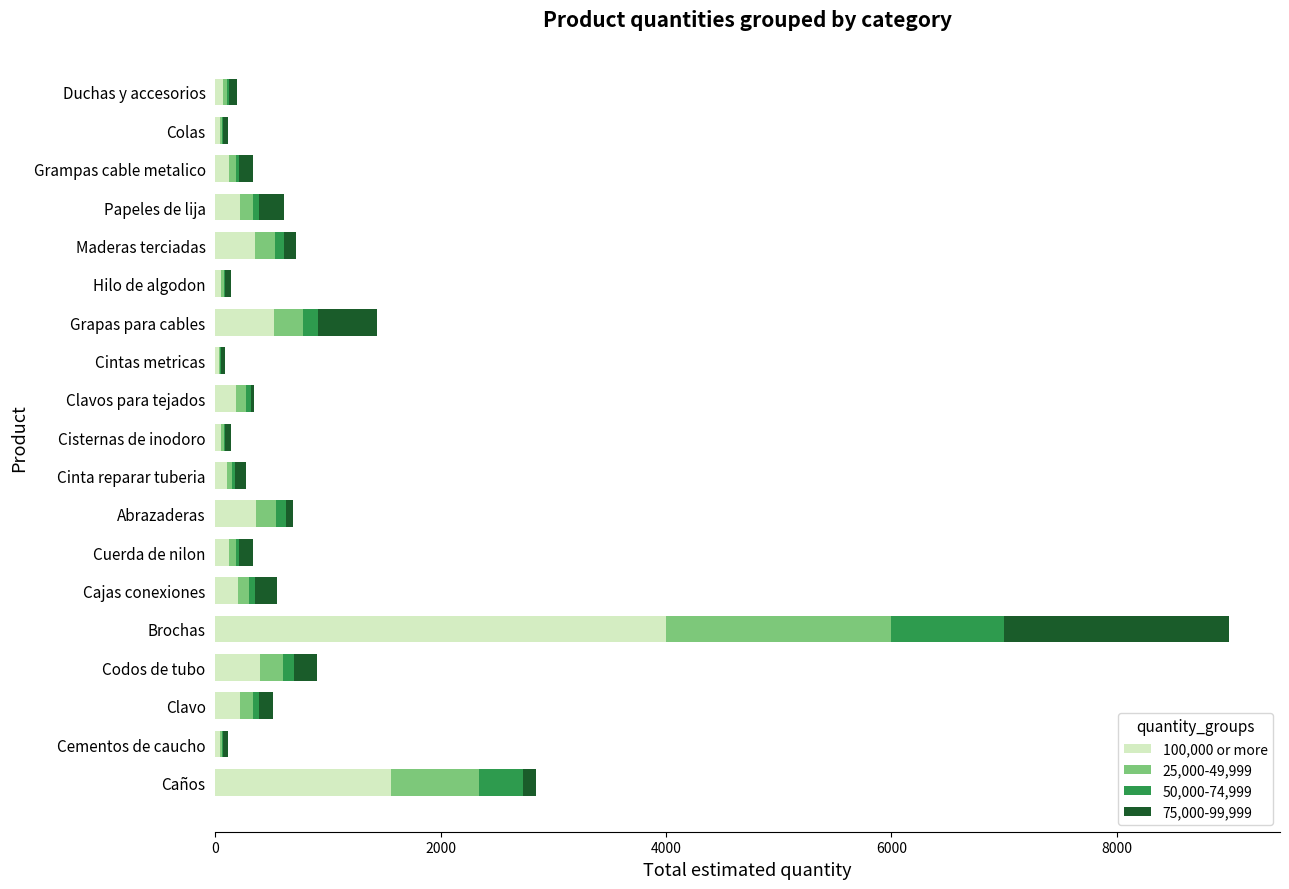

At which category is the sum across all series the highest?

Brochas